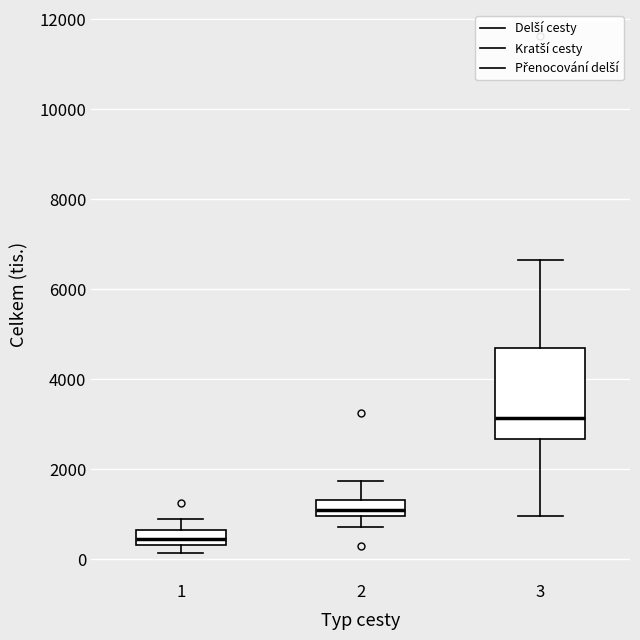

Which box is the tallest, from its lower edge to its upper edge?

3